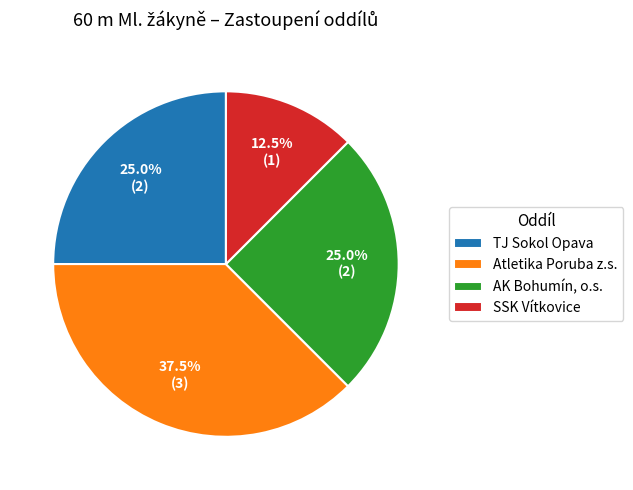

What is the ratio of the value at SSK Vítkovice to the value at TJ Sokol Opava?

0.5